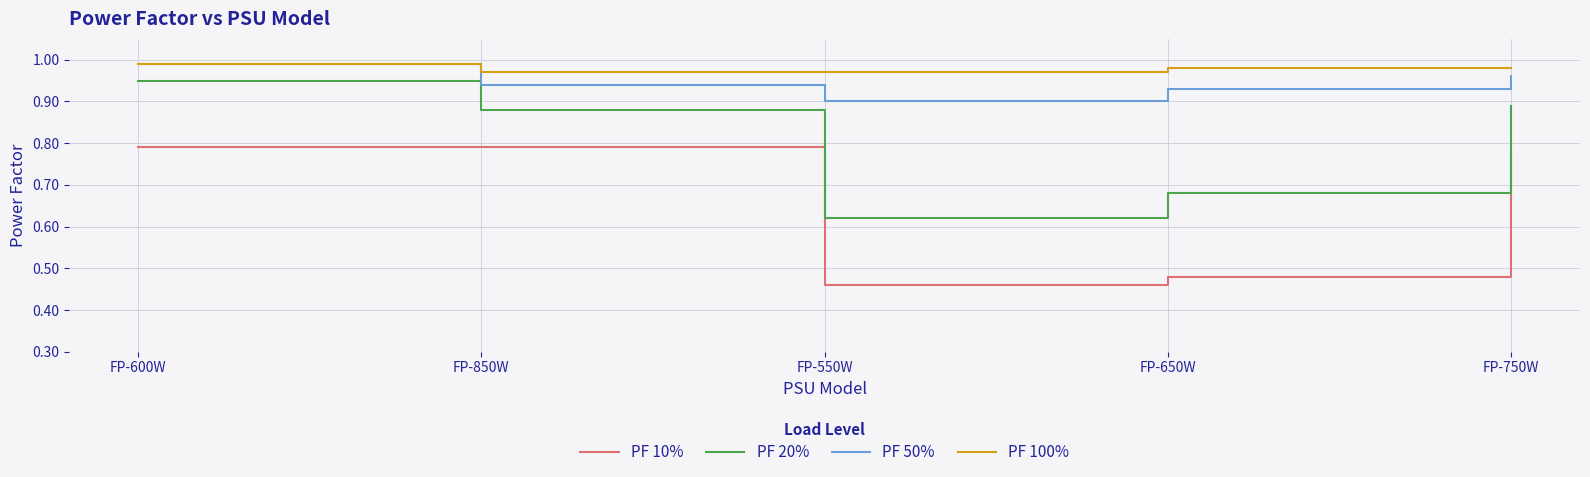

At which category does the chart reach its minimum across all series?

FP-550W